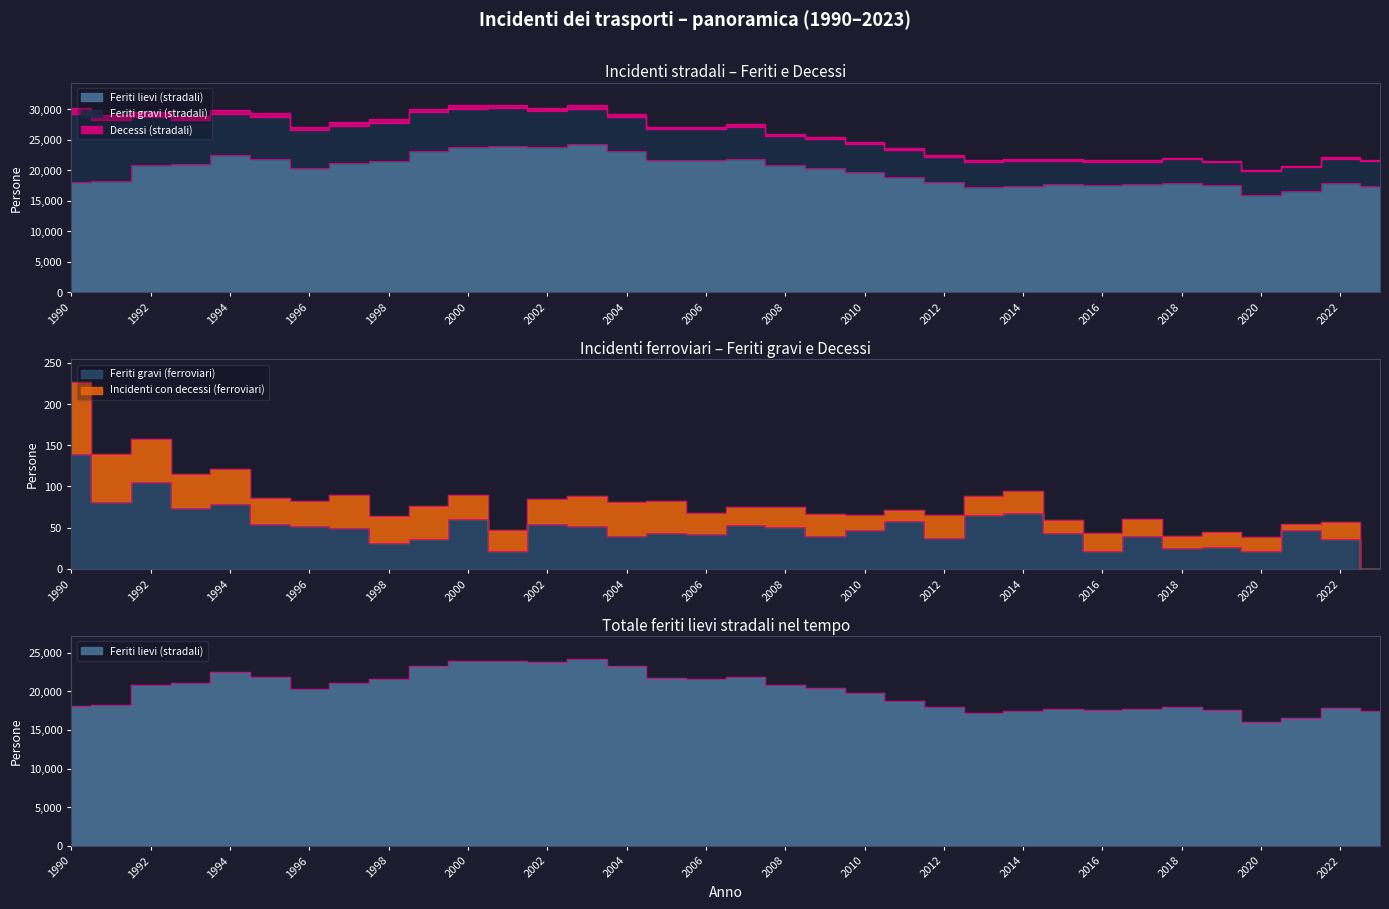

At how many categories does at least one series exceed 21176?

12